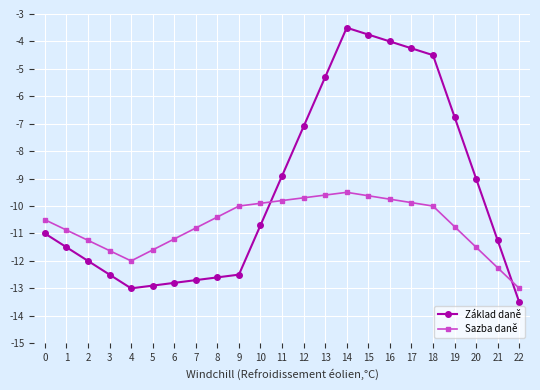

Is it true that Sazba daně equals -19.4 at 7?

False